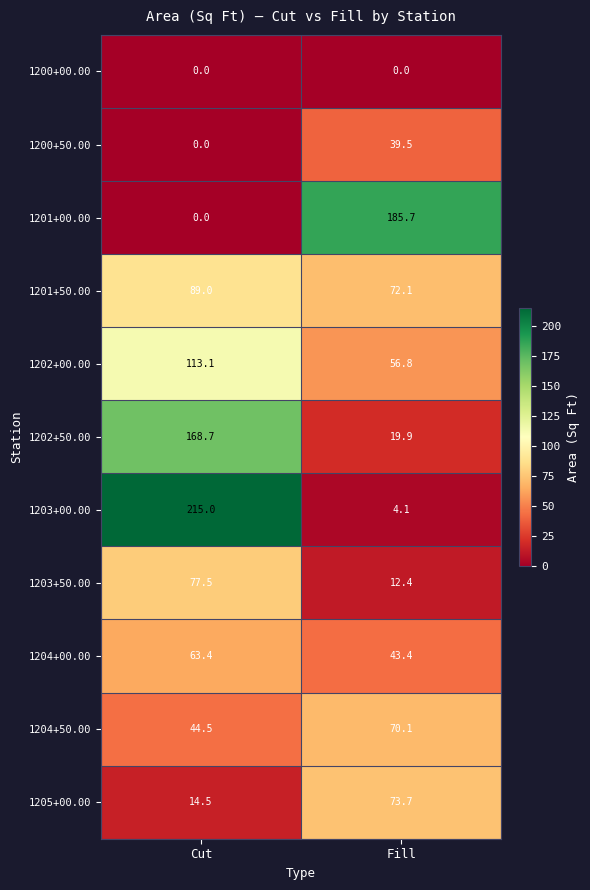

Reading right to left, list all the values displayed in this chart.

1200+00.00: Fill=0.0	Cut=0.0
1200+50.00: Fill=39.5	Cut=0.0
1201+00.00: Fill=185.7	Cut=0.0
1201+50.00: Fill=72.1	Cut=89.0
1202+00.00: Fill=56.8	Cut=113.1
1202+50.00: Fill=19.9	Cut=168.7
1203+00.00: Fill=4.1	Cut=215.0
1203+50.00: Fill=12.4	Cut=77.5
1204+00.00: Fill=43.4	Cut=63.4
1204+50.00: Fill=70.1	Cut=44.5
1205+00.00: Fill=73.7	Cut=14.5